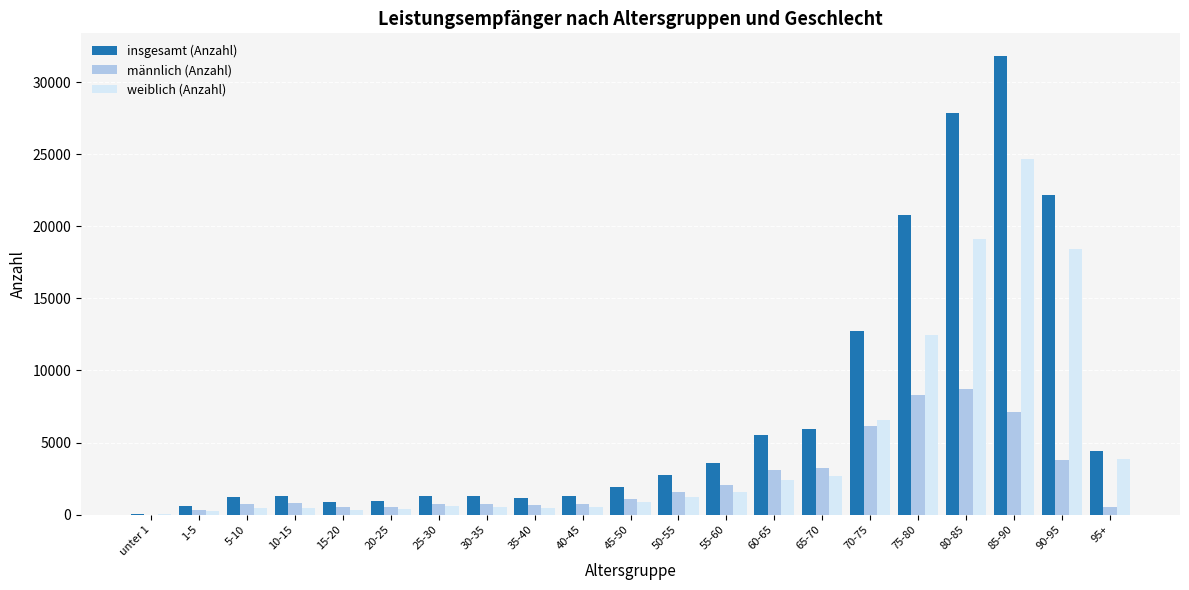

What is the sum of all männlich (Anzahl) values?

51546